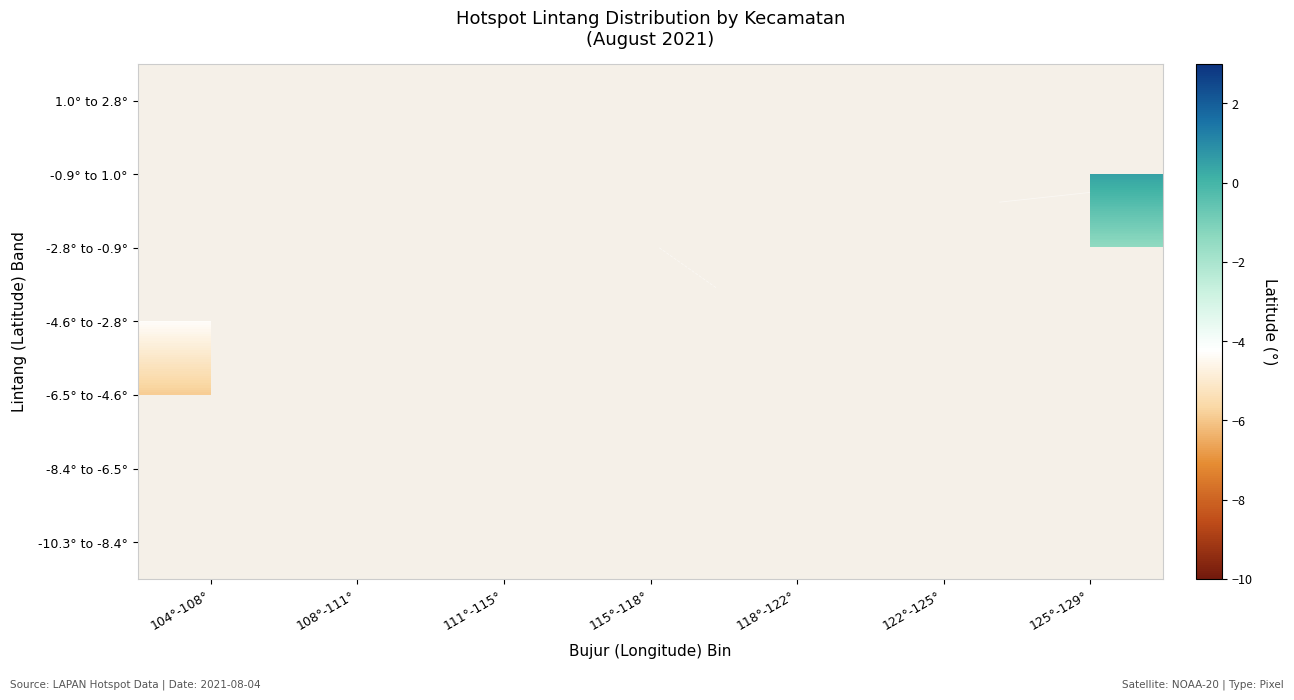

Between 108°-111° and 111°-115°, which is larger?

111°-115°